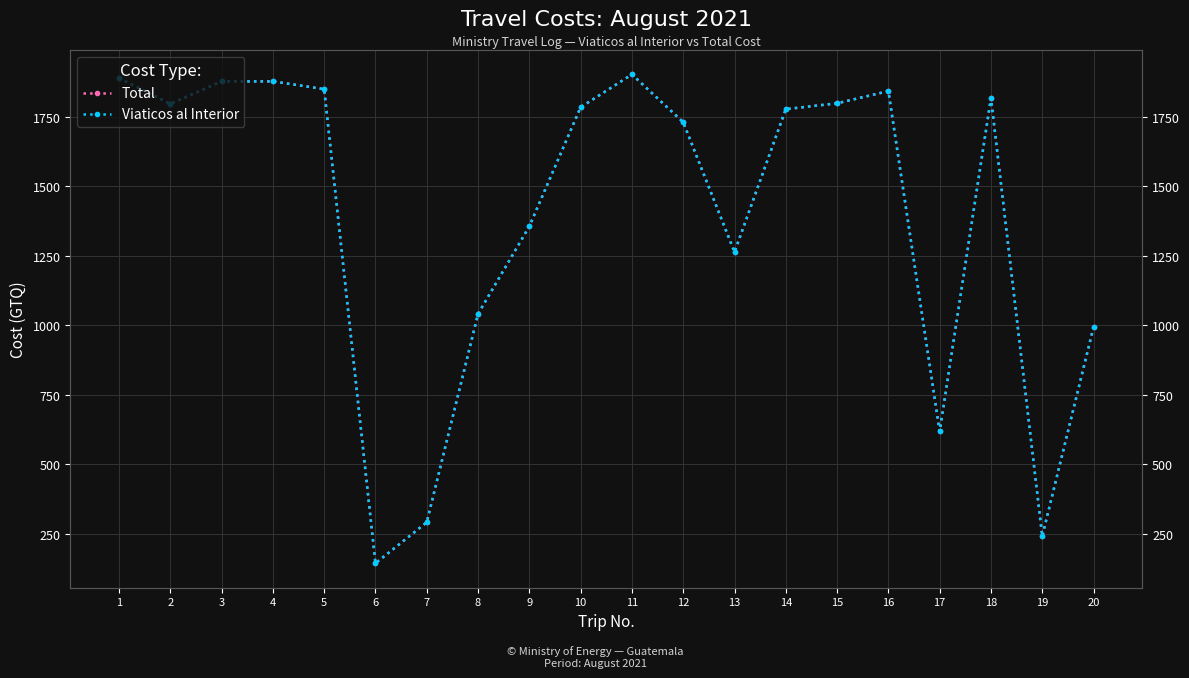

True or false: Total has a value of 2045.0 at 9.

False